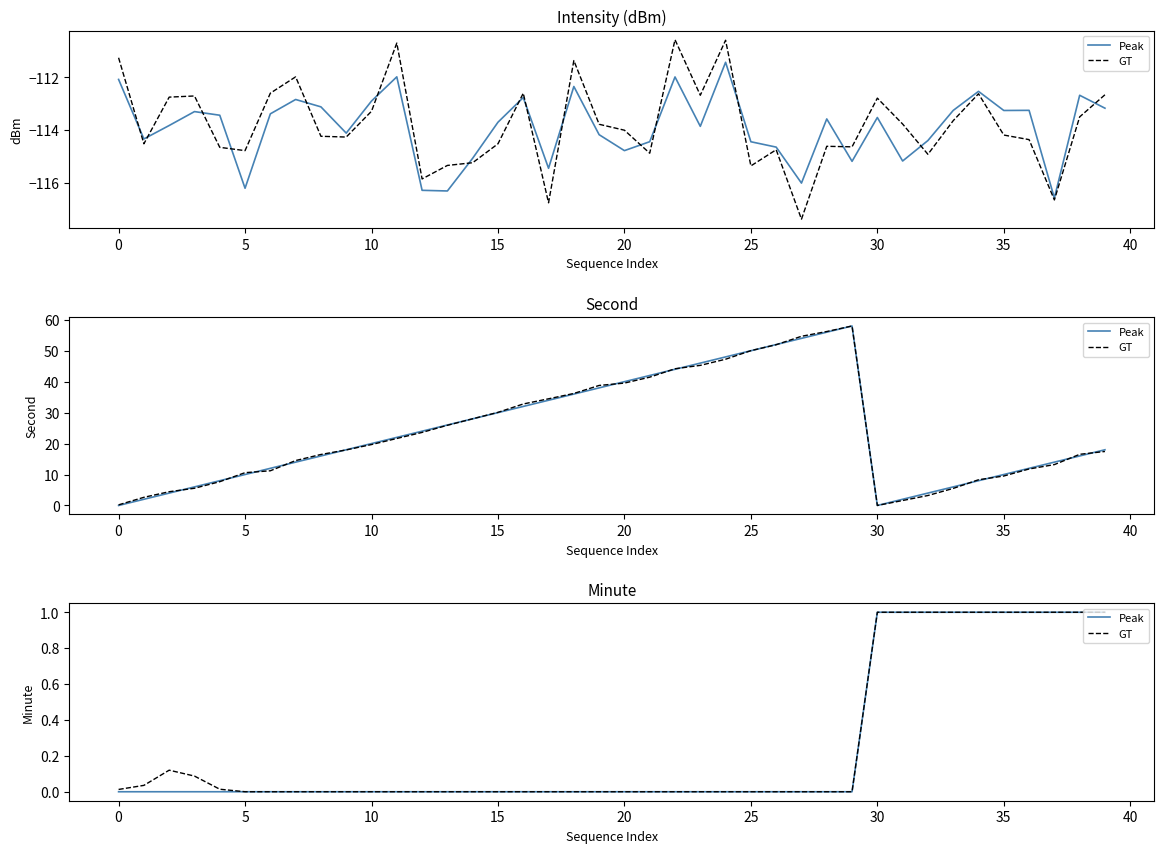

How many positive values does the GT series have?

15